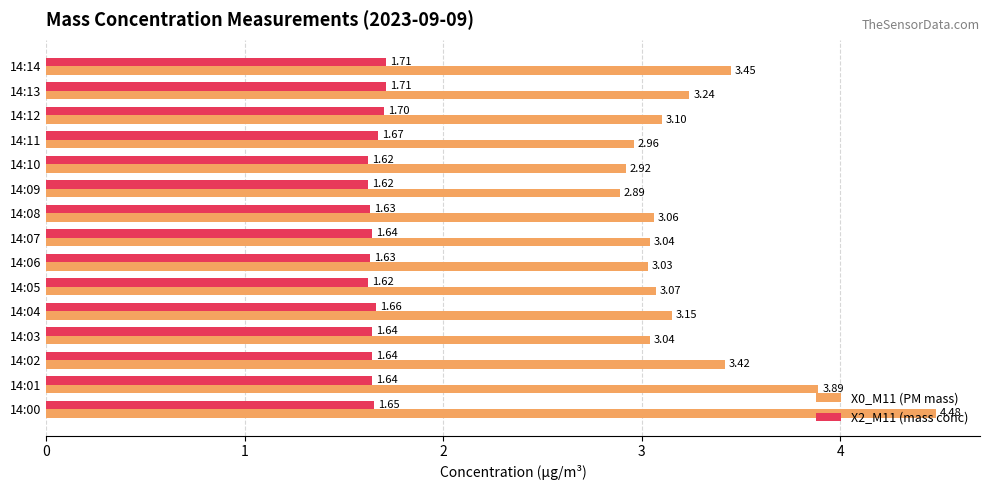

Which series changed the most between 14:02 and 14:10?

X0_M11 (PM mass)